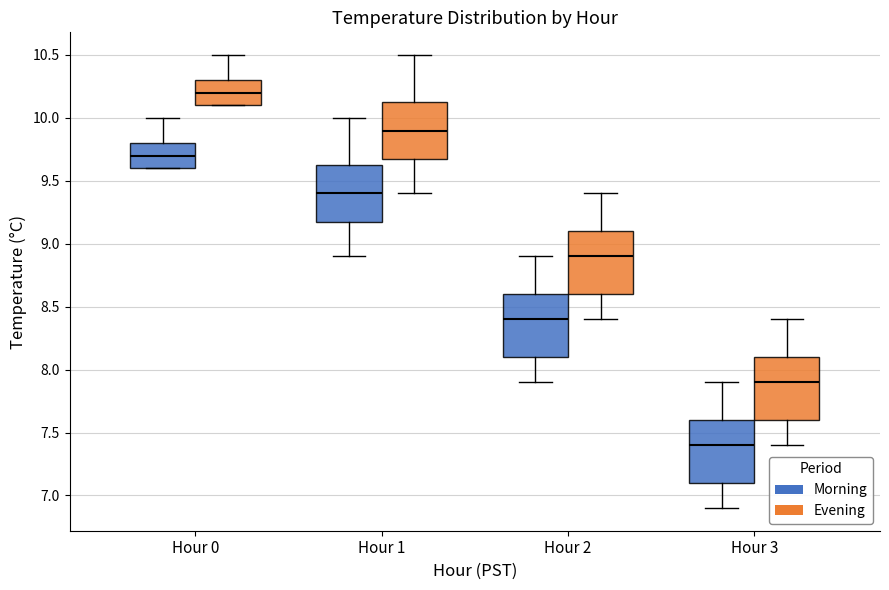

Reading left to right, transcribe this box plot: for each box, give where its median line is, the range the box spans, and where its two whiskers end, as read against the y-axis. The values are not printed on the chart, so give them approximately, as read against the axis.

Hour 0 (Morning): median 9.70, box 9.60 to 9.80, whiskers 9.60 to 10.00
Hour 0 (Evening): median 10.20, box 10.10 to 10.30, whiskers 10.10 to 10.50
Hour 1 (Morning): median 9.40, box 9.20 to 9.65, whiskers 8.90 to 10.00
Hour 1 (Evening): median 9.90, box 9.70 to 10.15, whiskers 9.40 to 10.50
Hour 2 (Morning): median 8.40, box 8.10 to 8.60, whiskers 7.90 to 8.90
Hour 2 (Evening): median 8.90, box 8.60 to 9.10, whiskers 8.40 to 9.40
Hour 3 (Morning): median 7.40, box 7.10 to 7.60, whiskers 6.90 to 7.90
Hour 3 (Evening): median 7.90, box 7.60 to 8.10, whiskers 7.40 to 8.40